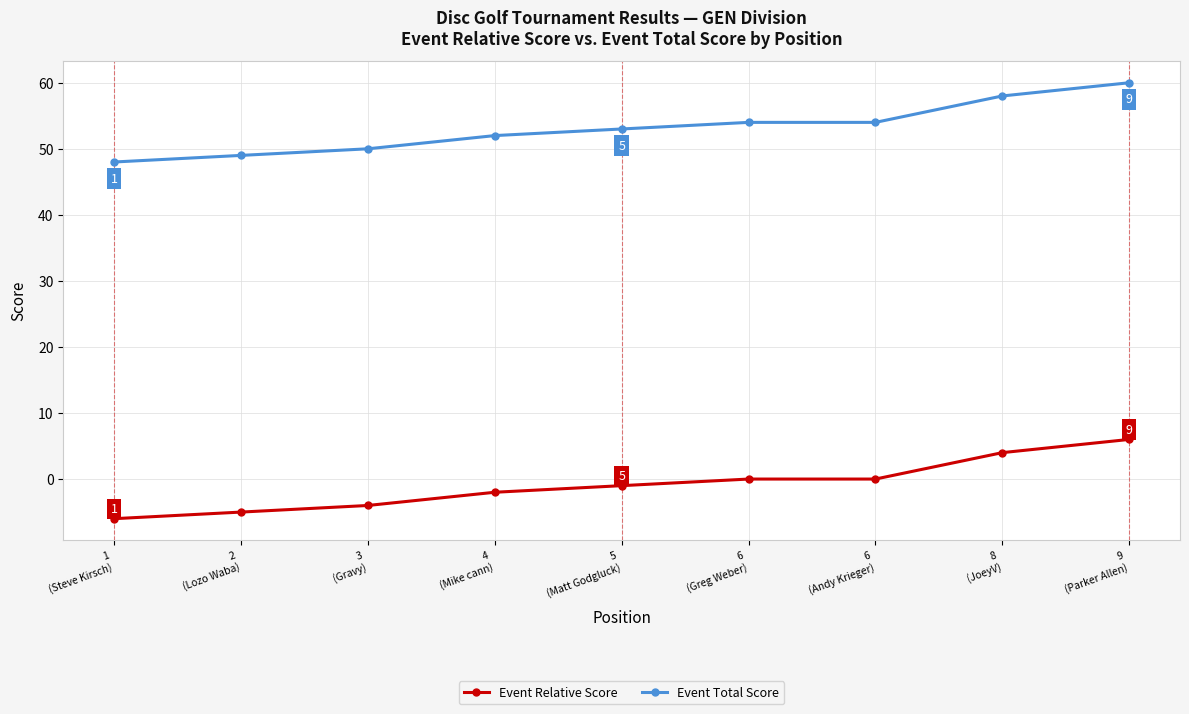

The value of Event Relative Score at 8
(JoeyV) is 4. True or false?

True